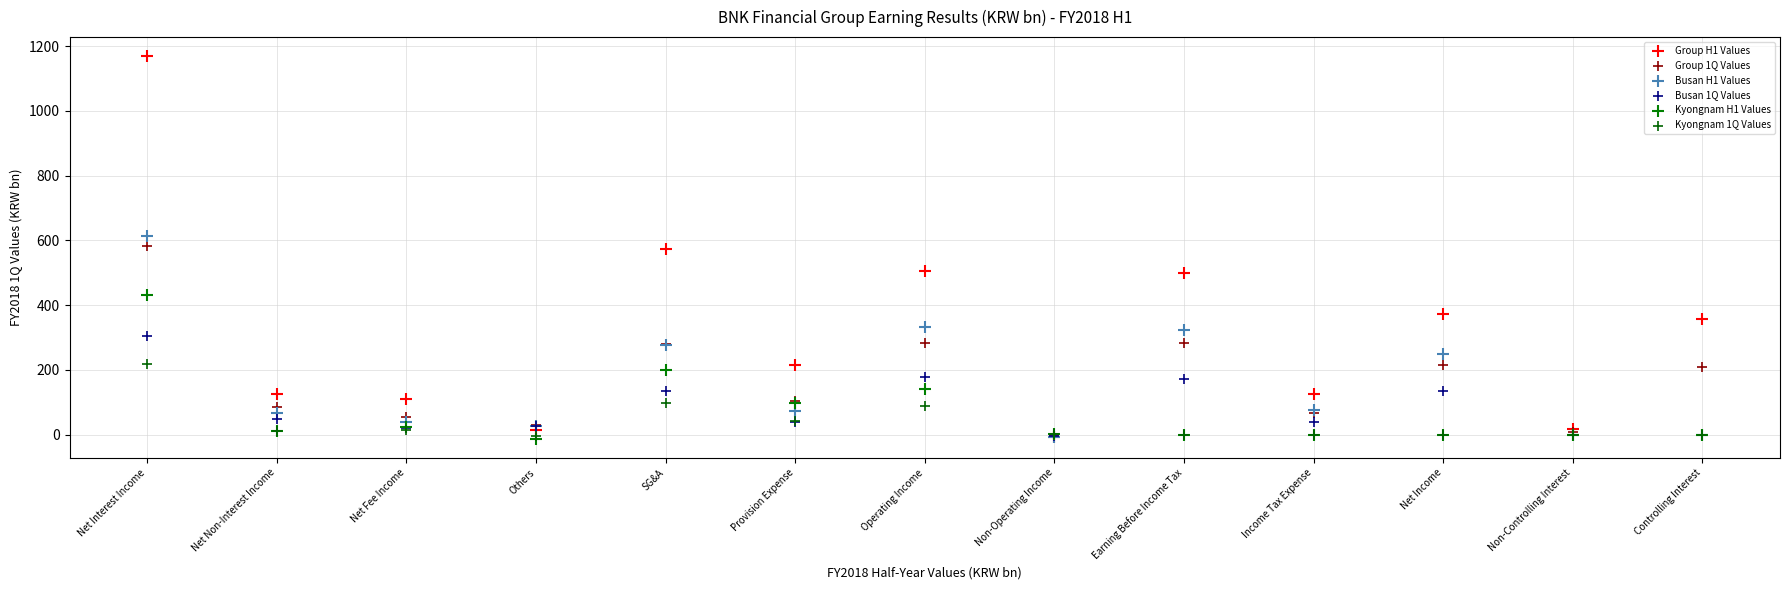

Which series has the largest Y range (max minus min)?

Group H1 Values